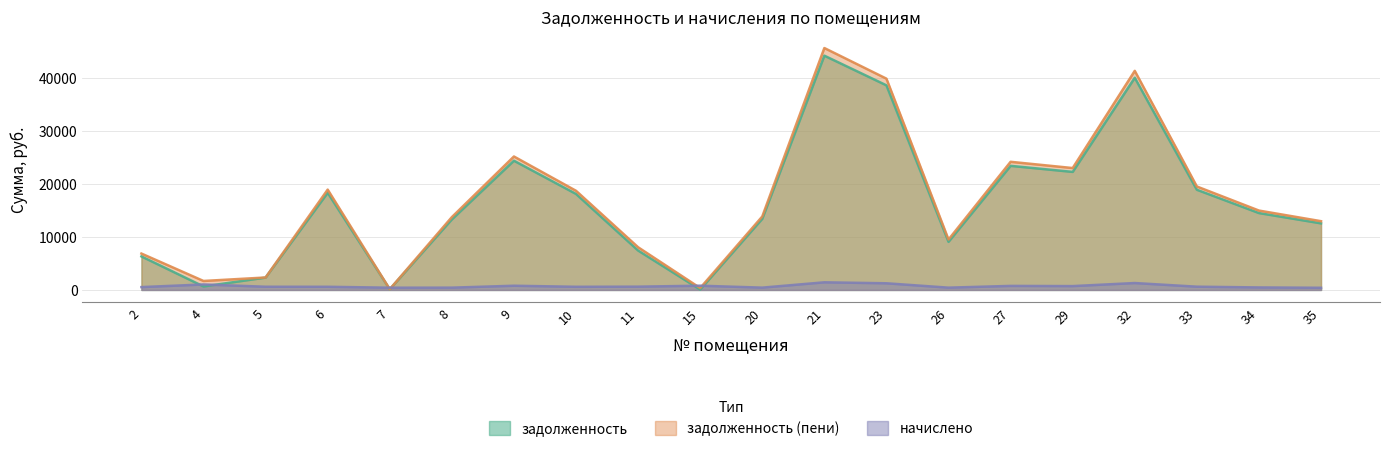

Rank the series at 6 from lowest to highest value.

начислено, задолженность, задолженность (пени)